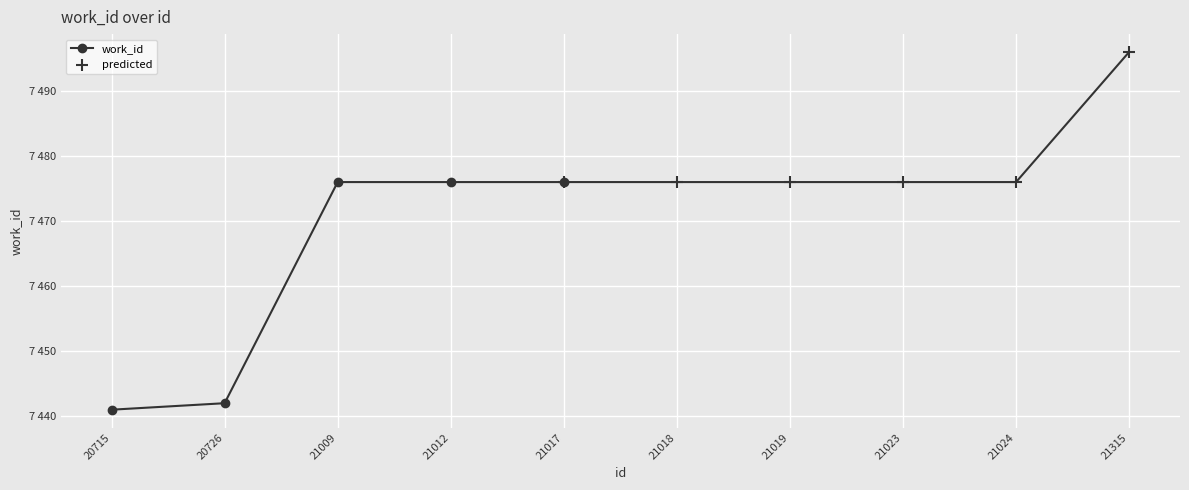

Between 20715 and 20726, which is larger?

20726